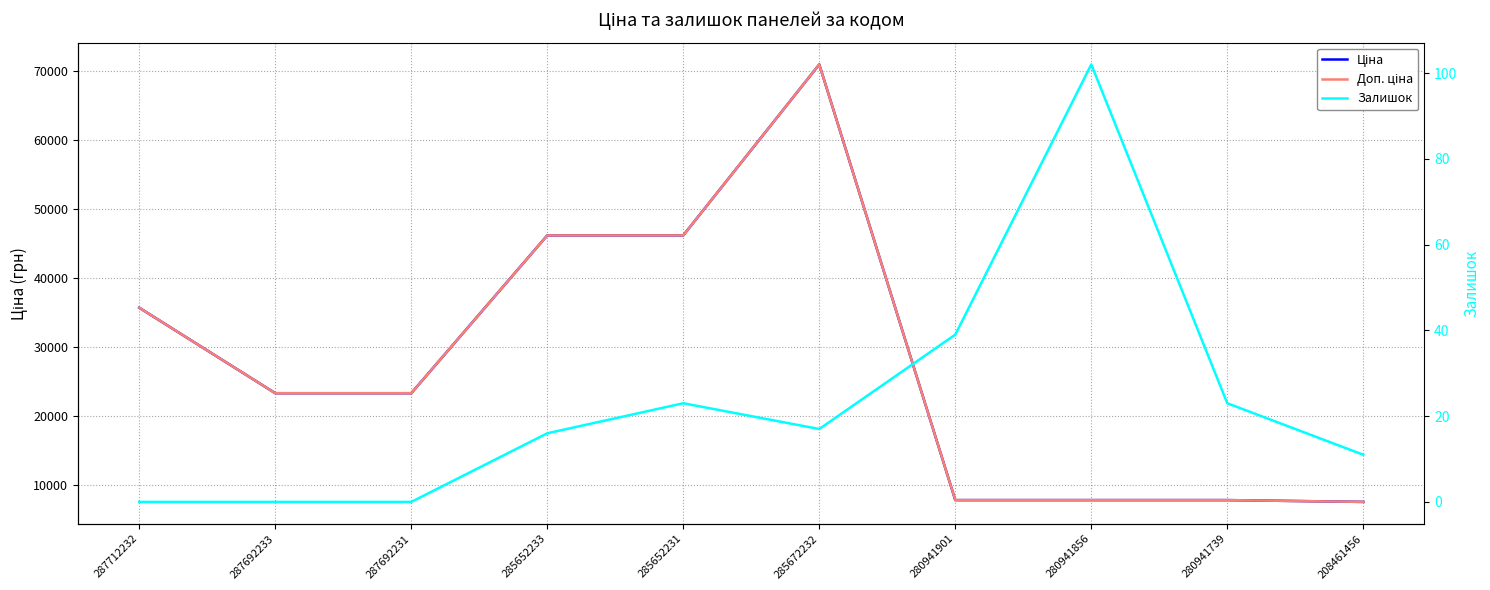

Where does the Доп. ціна series first go above 23278?

287712232